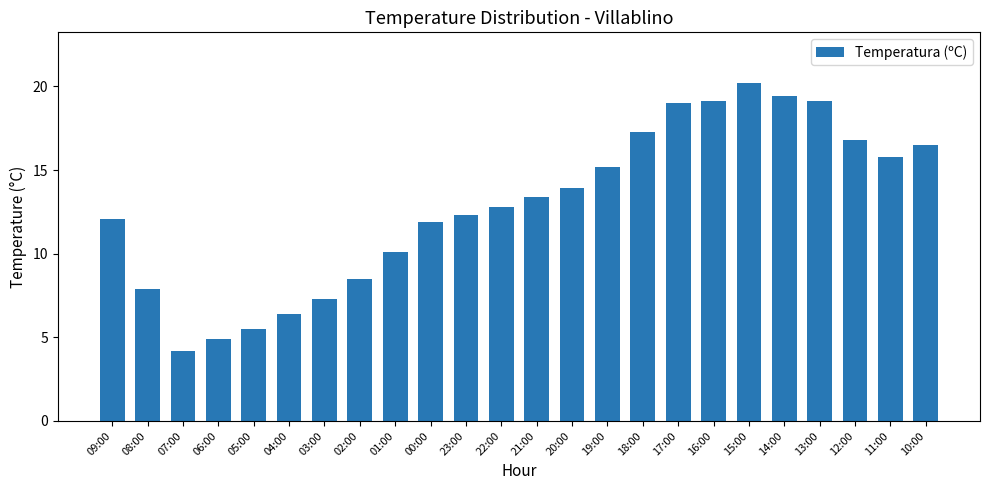

How many data points are less than 13?

12